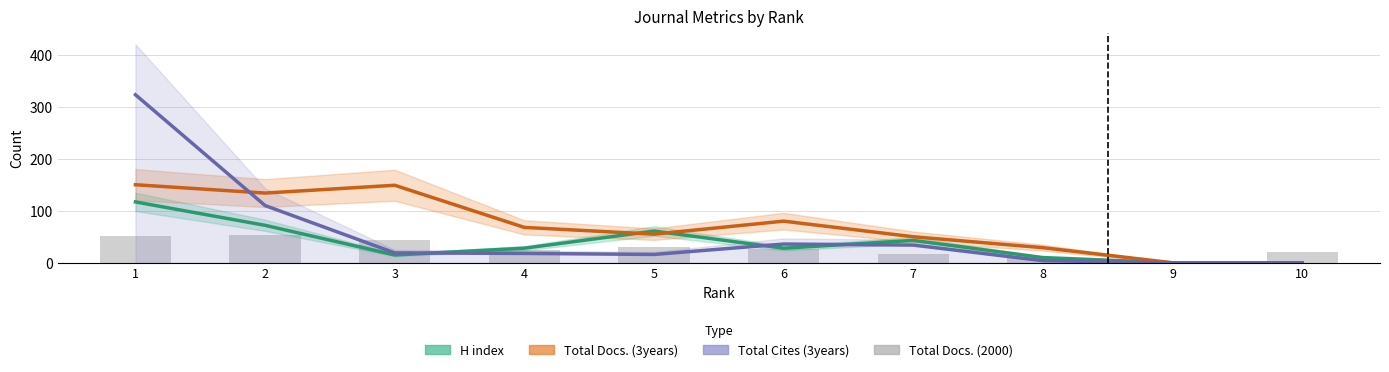

At how many categories does at least one series exceed 126?

3